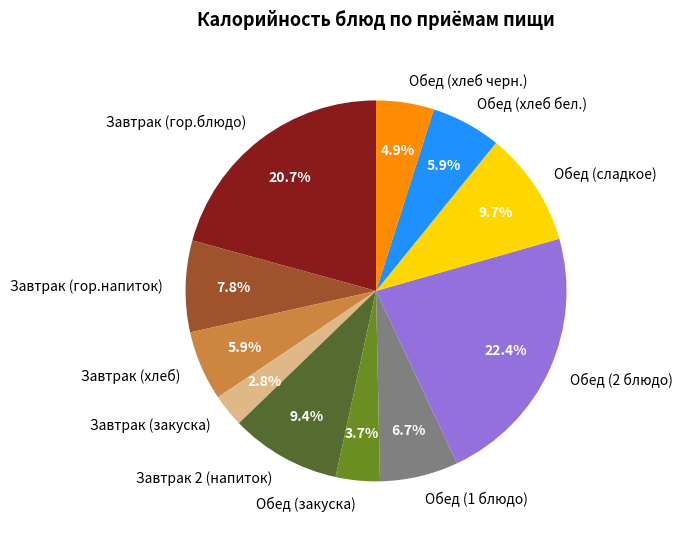

Which category has the biggest portion of the pie?

Обед (2 блюдо)